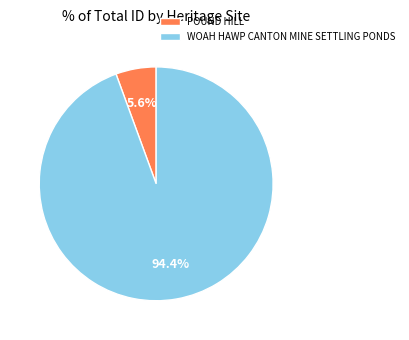

Approximately how many times larger is the value at WOAH HAWP CANTON MINE SETTLING PONDS compared to POUND HILL?

16.9